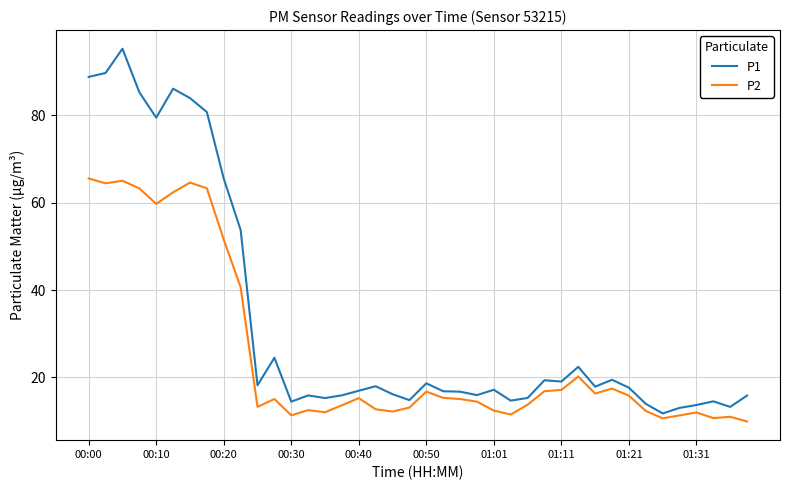

Which series has the widest spread of values?

P1